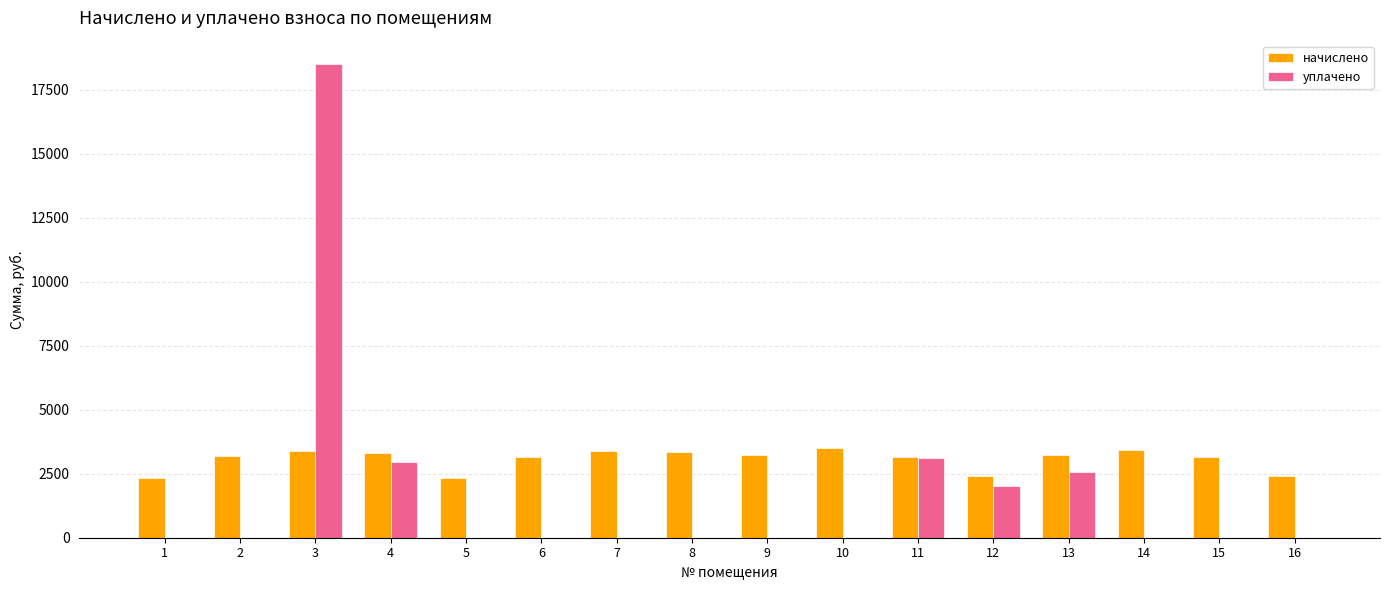

What are all the series names shown in the legend?

начислено, уплачено